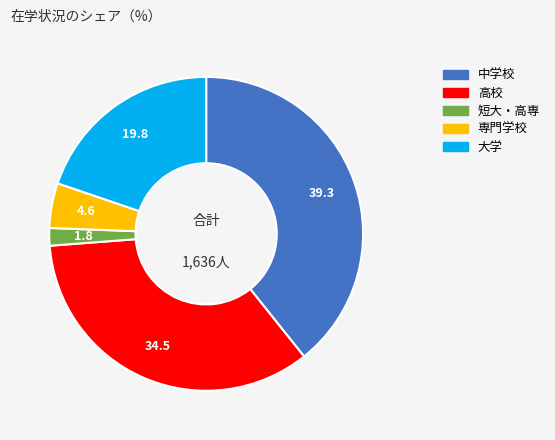

What is the ratio of the value at 専門学校 to the value at 高校?

0.1